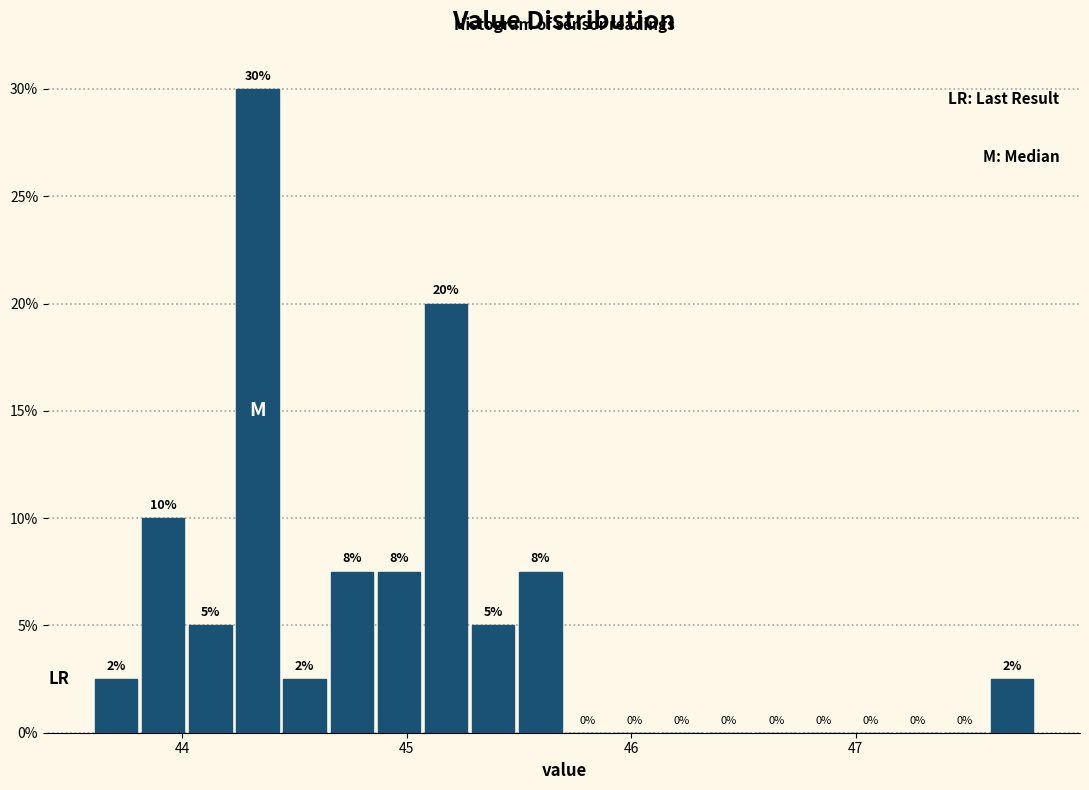

Around what value on the x-axis is the tallest bar? Give the approximate position of its centre, as read against the axis.

44.3